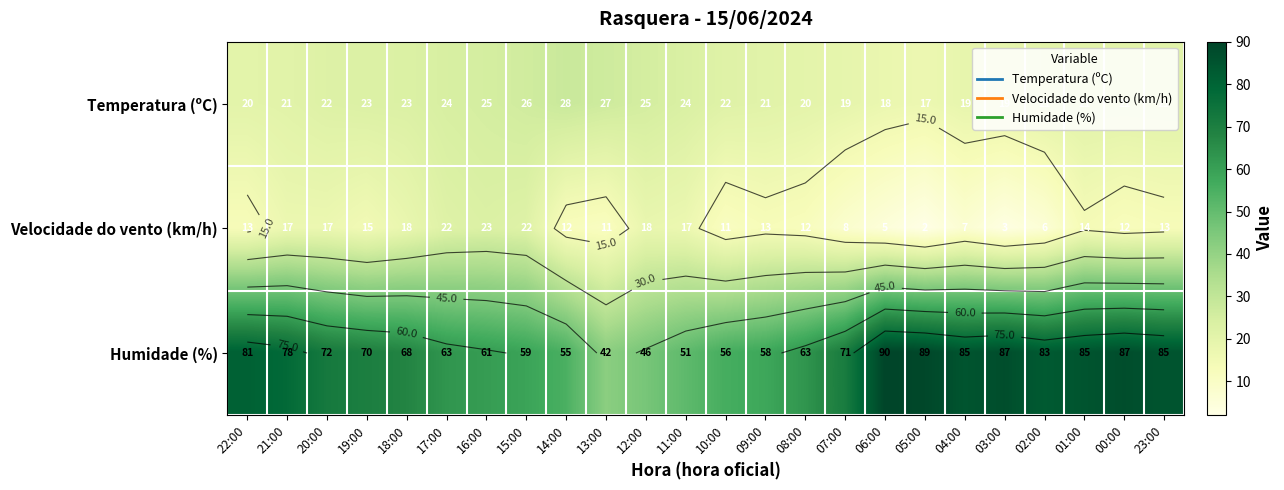

Which category has the highest value across all series?

06:00